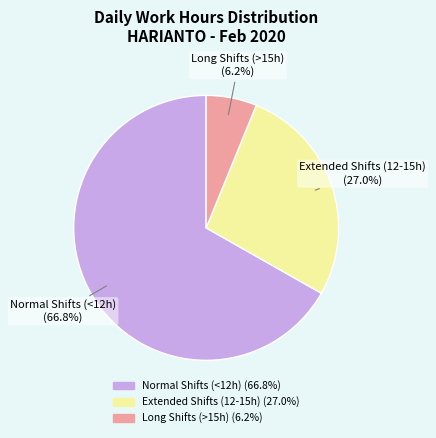

To the nearest percent, what is the average slice percentage?

33%